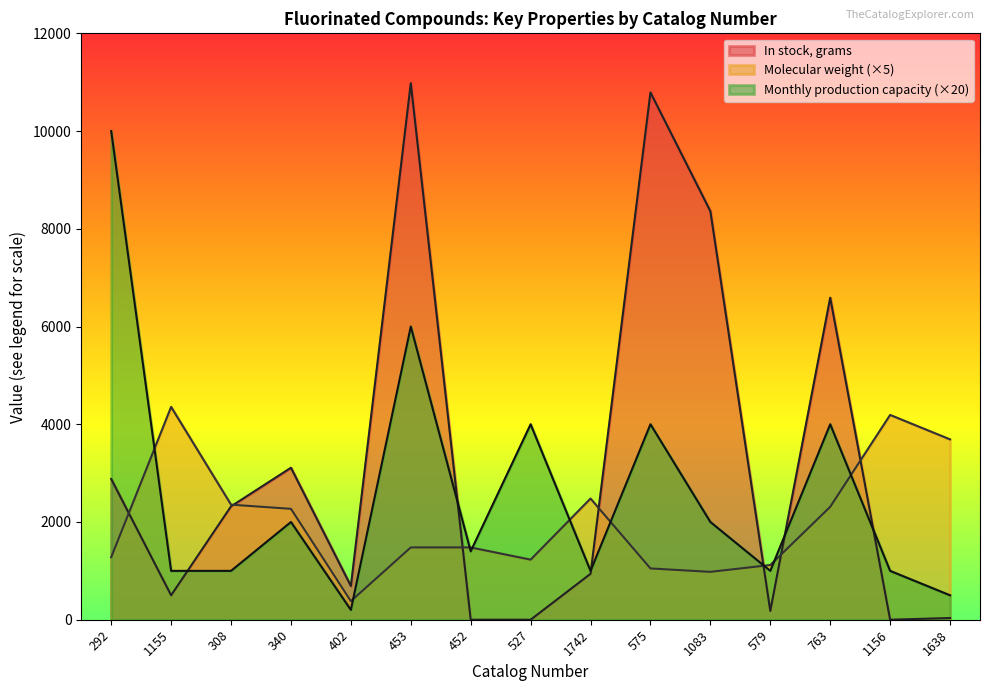

How many lines are shown in the chart?

3